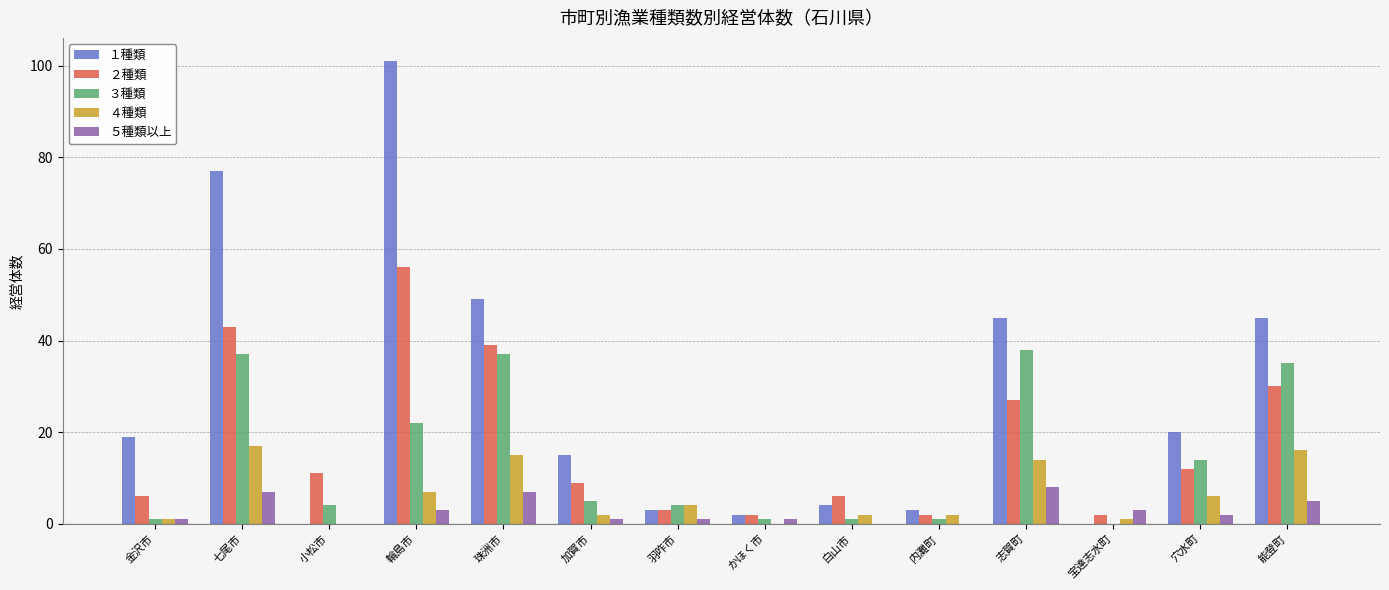

Which category has the highest value in the ２種類 series?

輪島市